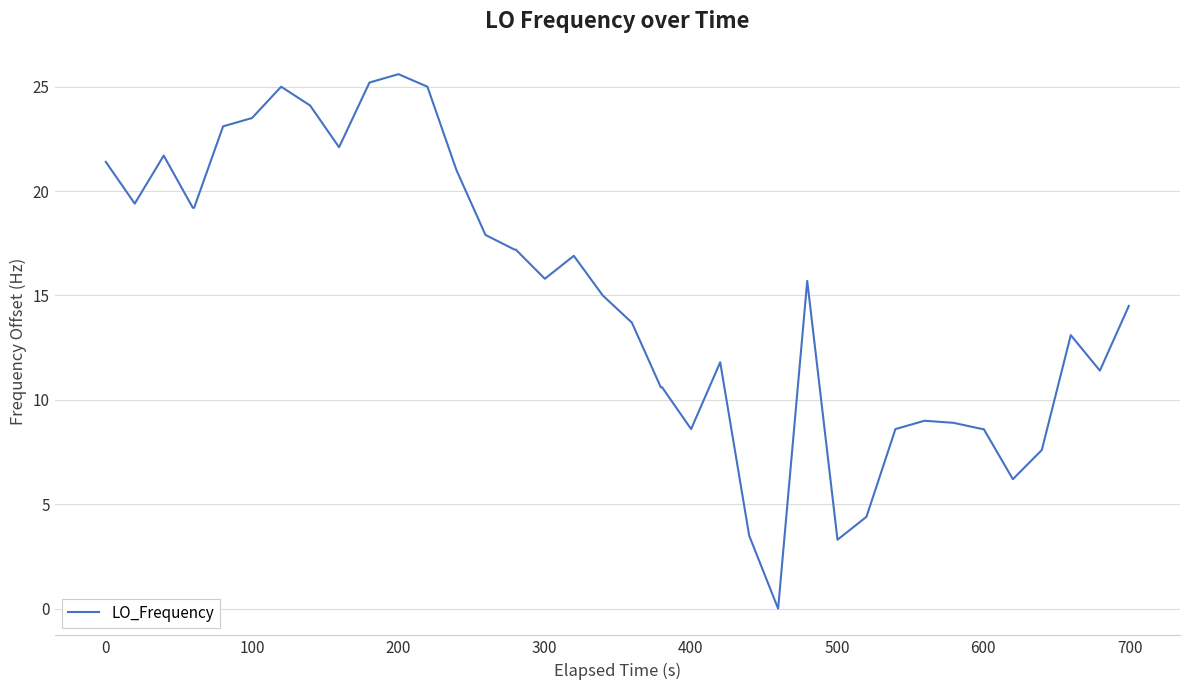

Reading right to left, what are all the values shown in this chart?

14.5	11.4	13.1	7.6	6.2	8.6	8.6	8.9	9.0	8.6	4.4	3.3	15.7	0.0	3.5	11.8	8.6	10.6	10.6	13.7	15.0	16.9	15.8	17.2	17.2	17.9	21.0	25.0	25.6	25.2	22.1	24.1	25.0	23.5	23.1	19.2	19.2	21.7	19.4	21.4